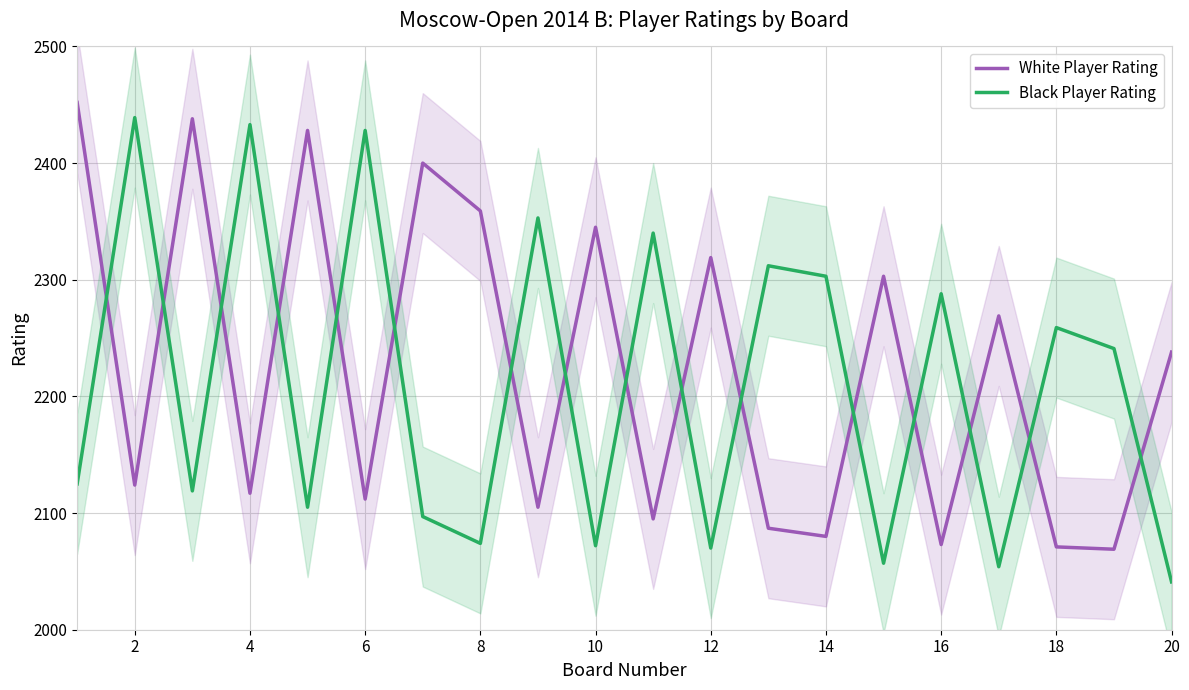

The value of Black Player Rating at 20 is 3577. True or false?

False